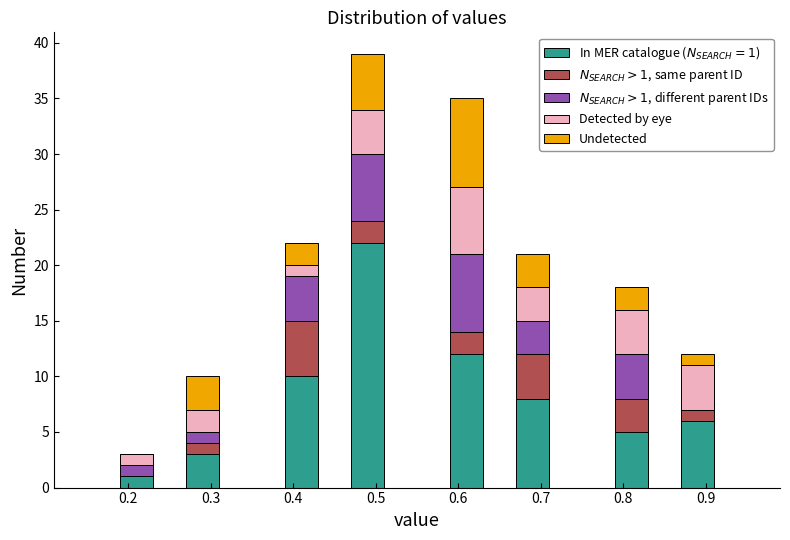

Which range on the x-axis has the tallest stacked bar (by total height)?

0.47 to 0.51